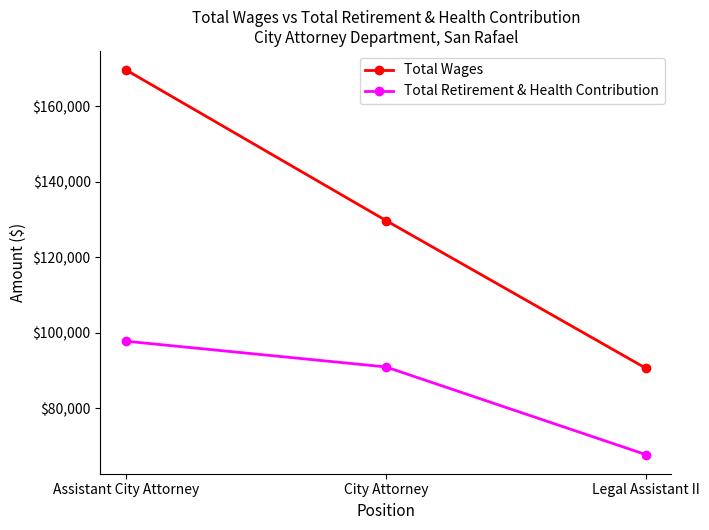

At which label does Total Retirement & Health Contribution reach its minimum?

Legal Assistant II